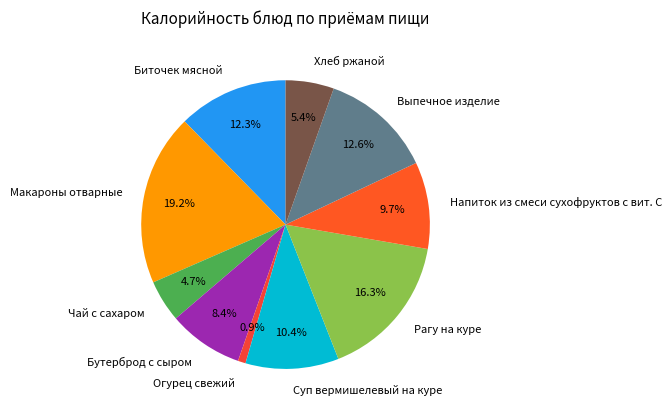

How much of the chart is everything except Макароны отварные?

80.8%